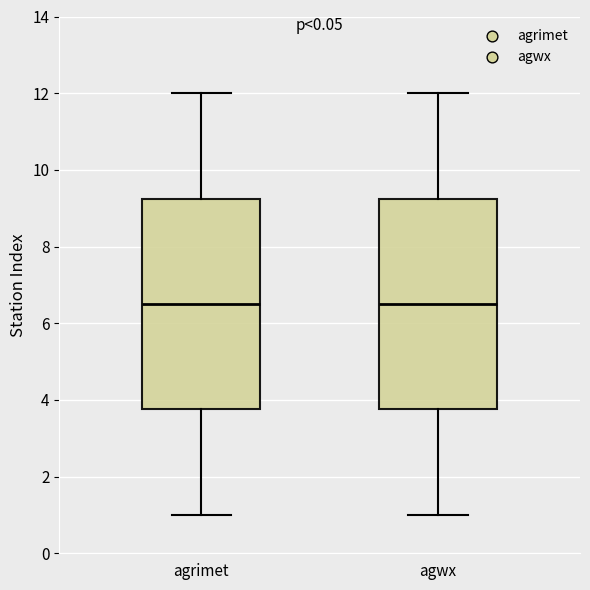

Where does the lower whisker of the box for agrimet end on the y-axis? The values are not printed on the chart, so give them approximately, as read against the axis.

1.0